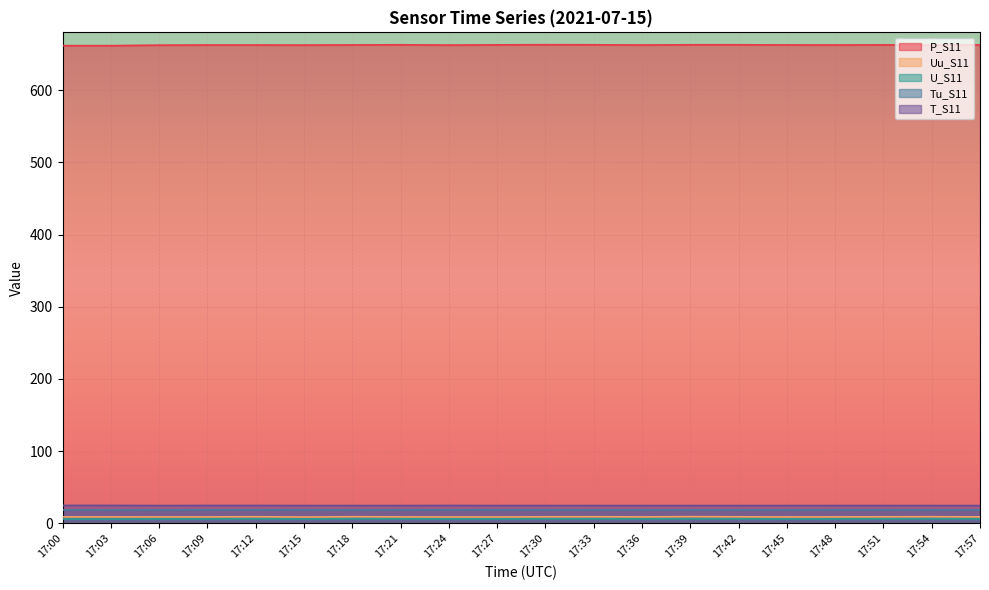

What is the spread (max minus min) of values at 17:36?

656.3